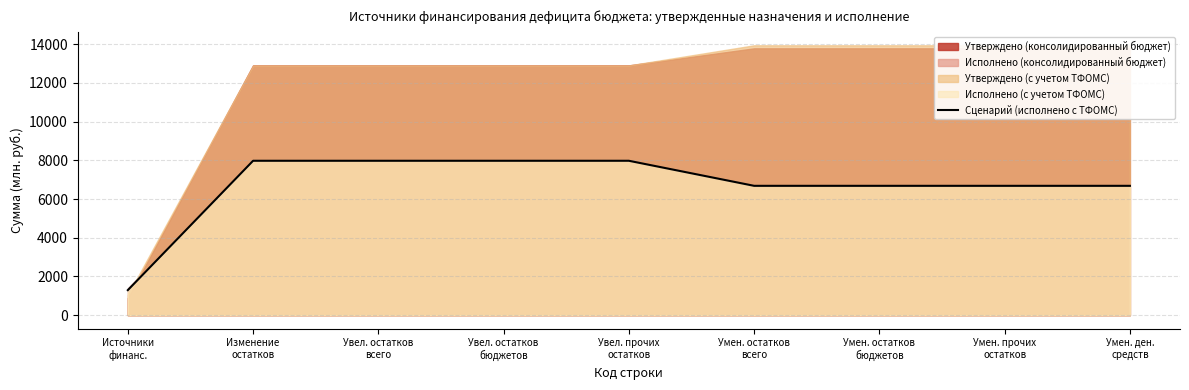

What is the average value?

6660.6